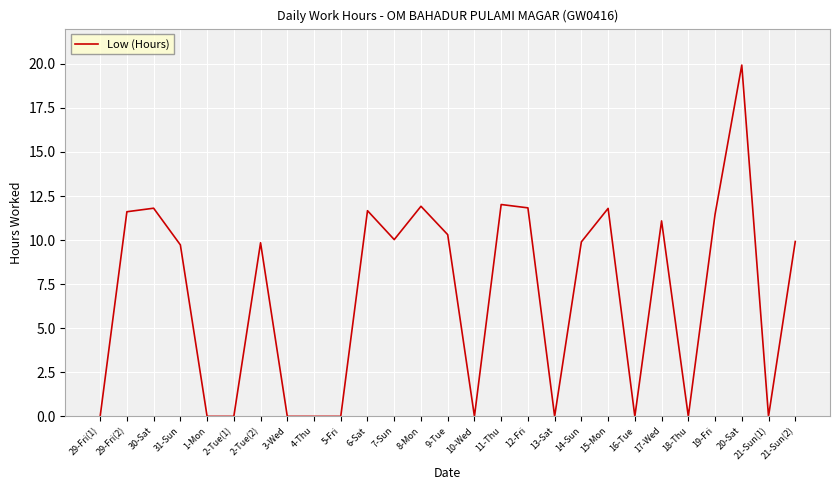

What is the change in value from 1-Mon to 6-Sat?

+11.7